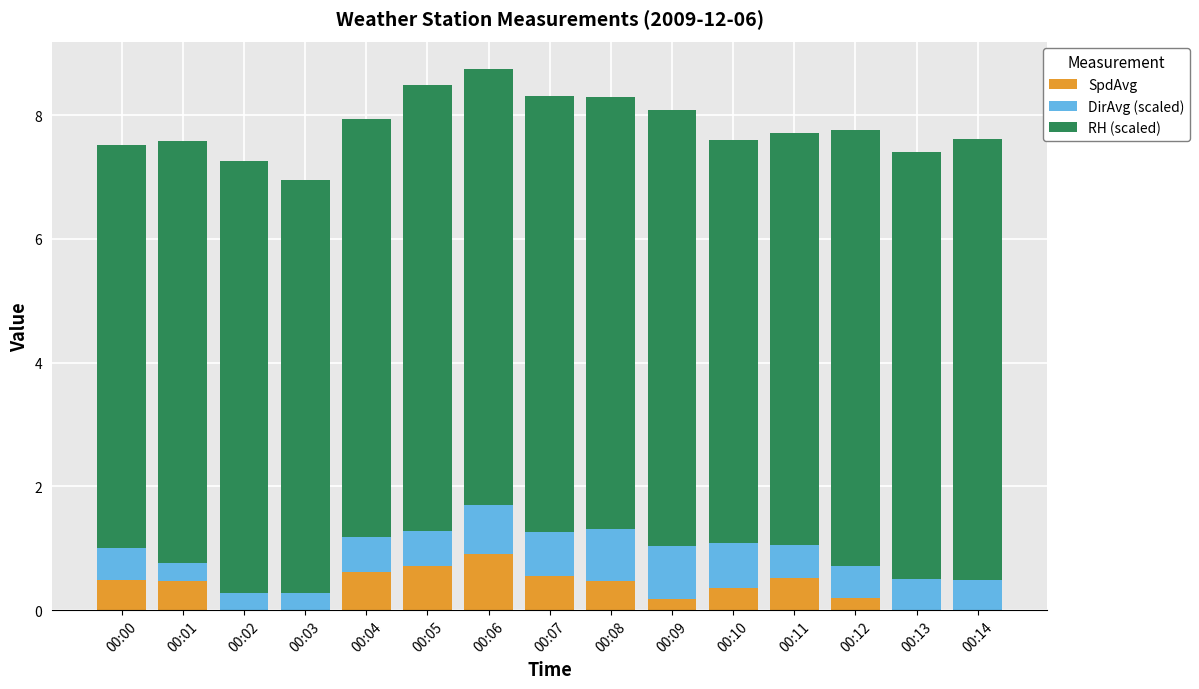

What is the maximum value for SpdAvg?

0.9